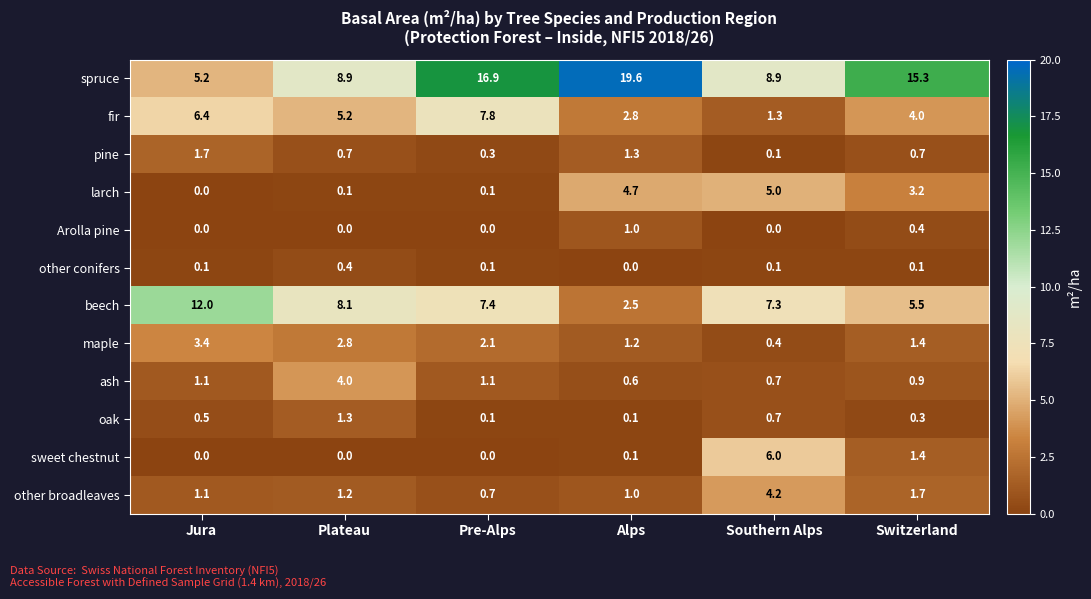

What is the difference between the highest and lowest values at Alps?

19.6